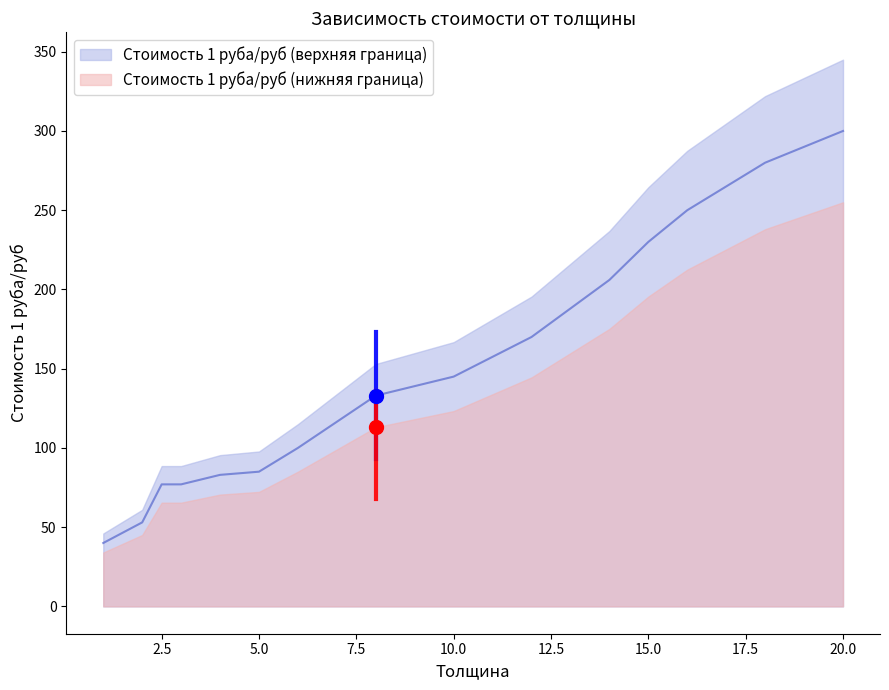

Which label corresponds to the largest value in the chart?

20